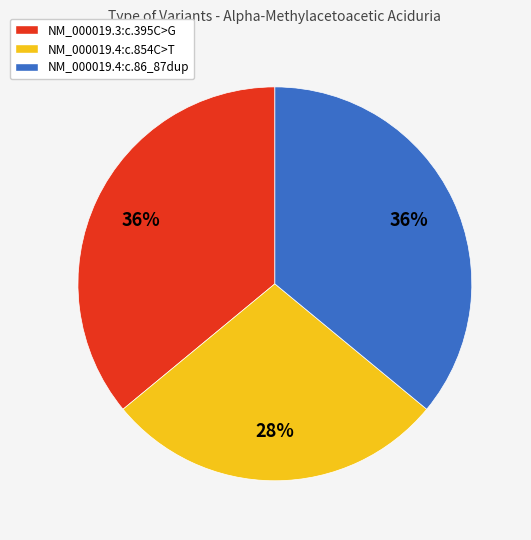

To the nearest percent, what portion does NM_000019.4:c.854C>T represent?

28%